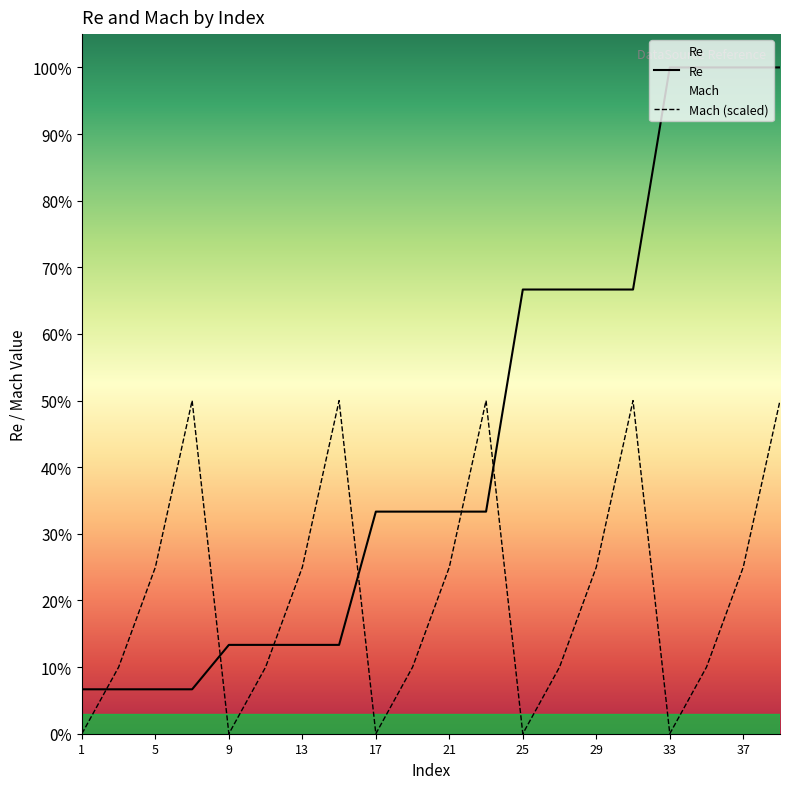

True or false: Re has more than 0 points higher than both neighbors.

False